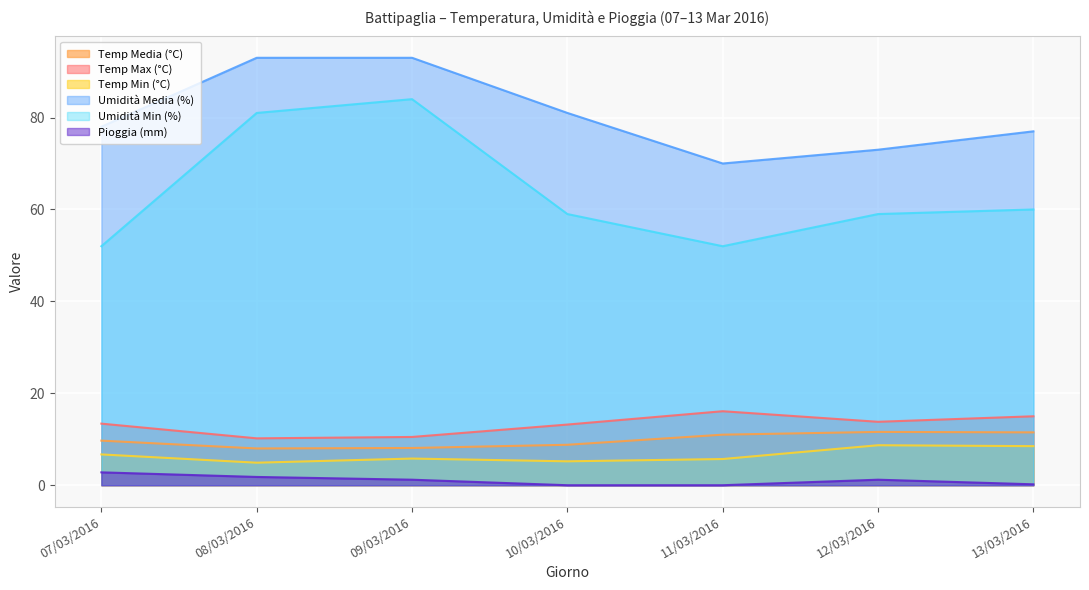

How many interior local valleys does the Umidità Min (%) series have?

1